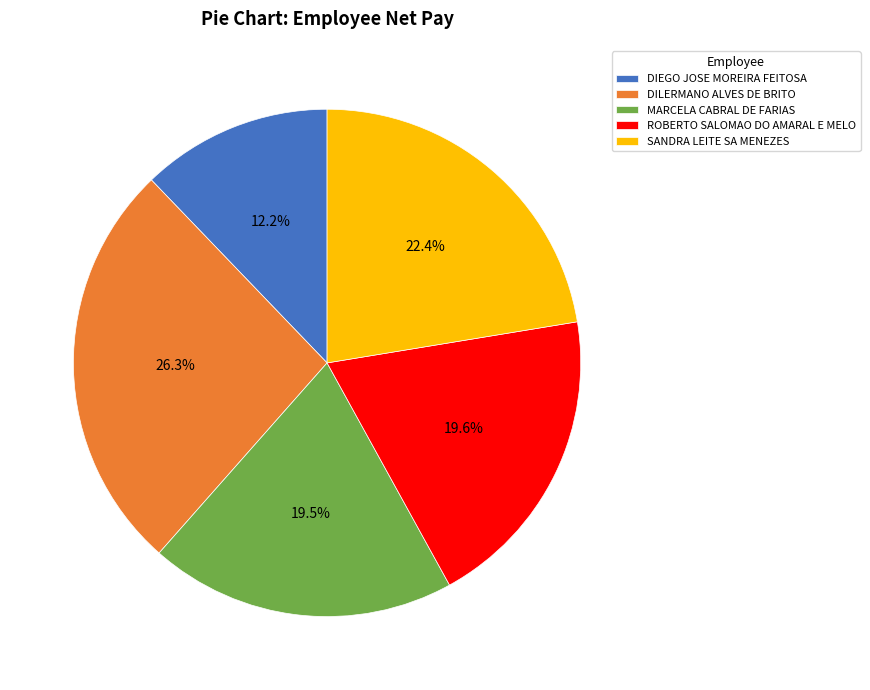

How many slices are in this pie chart?

5